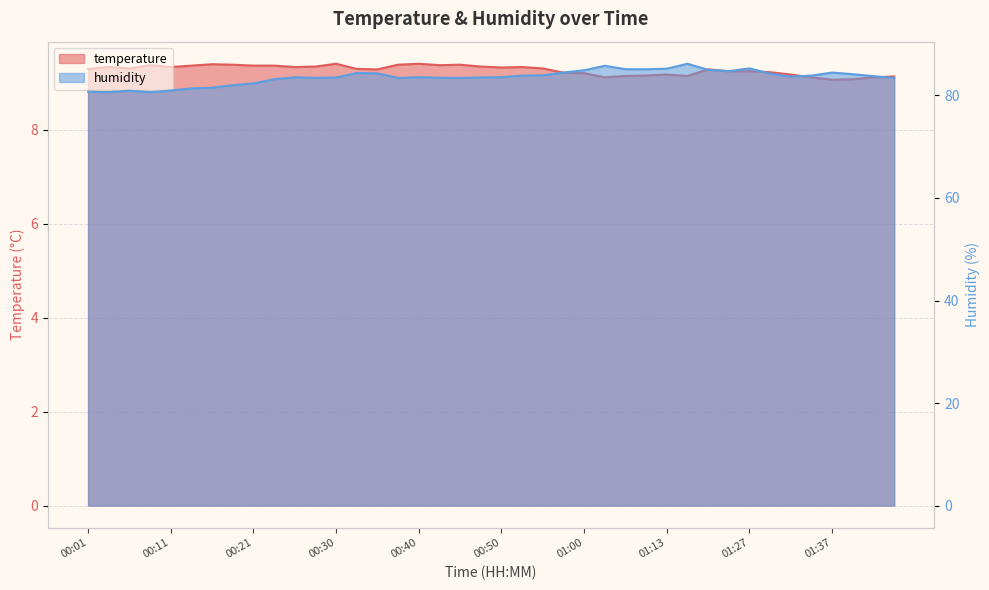

Reading right to left, what are all the values shown in this chart?

temperature: 9.1	9.1	9.1	9.1	9.1	9.2	9.2	9.2	9.2	9.3	9.2	9.2	9.2	9.2	9.1	9.2	9.2	9.3	9.3	9.3	9.3	9.4	9.4	9.4	9.4	9.3	9.3	9.4	9.3	9.3	9.4	9.4	9.4	9.4	9.4	9.3	9.4	9.3	9.3	9.3
humidity: 83.4	83.8	84.2	84.5	83.9	83.7	84.3	85.3	84.8	85.0	86.2	85.2	85.1	85.1	85.8	84.9	84.5	83.9	83.9	83.6	83.5	83.4	83.5	83.6	83.4	84.3	84.4	83.5	83.4	83.5	83.2	82.3	82.0	81.5	81.4	81.0	80.6	80.9	80.6	80.7